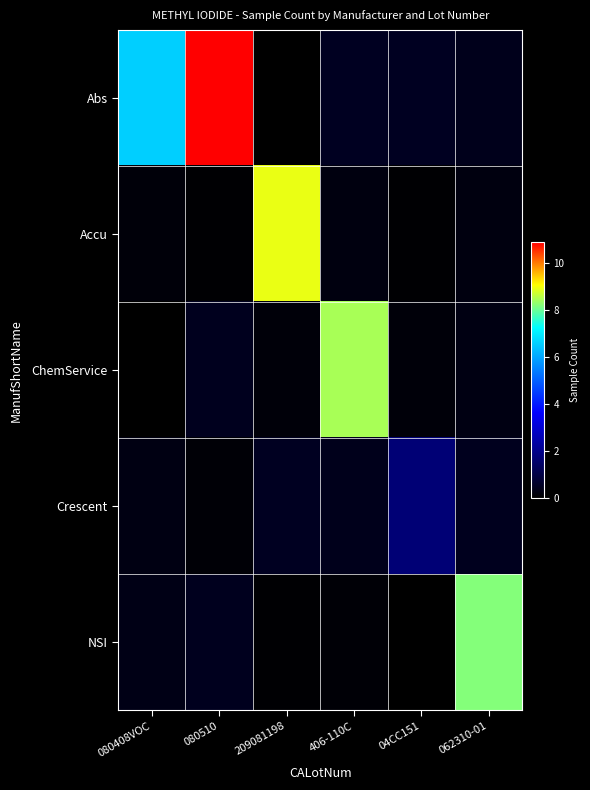

How many series are shown in this chart?

5